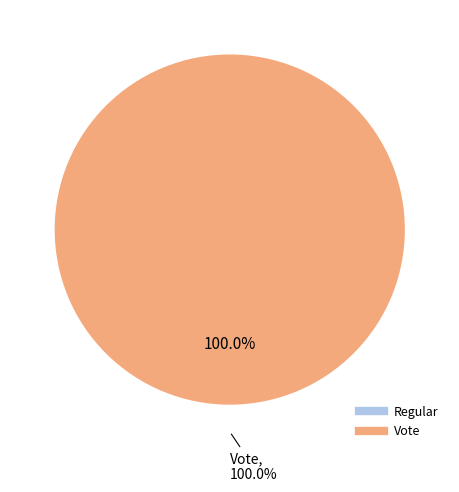

To the nearest percent, what is the difference between the Regular and Vote slice percentages?

100%